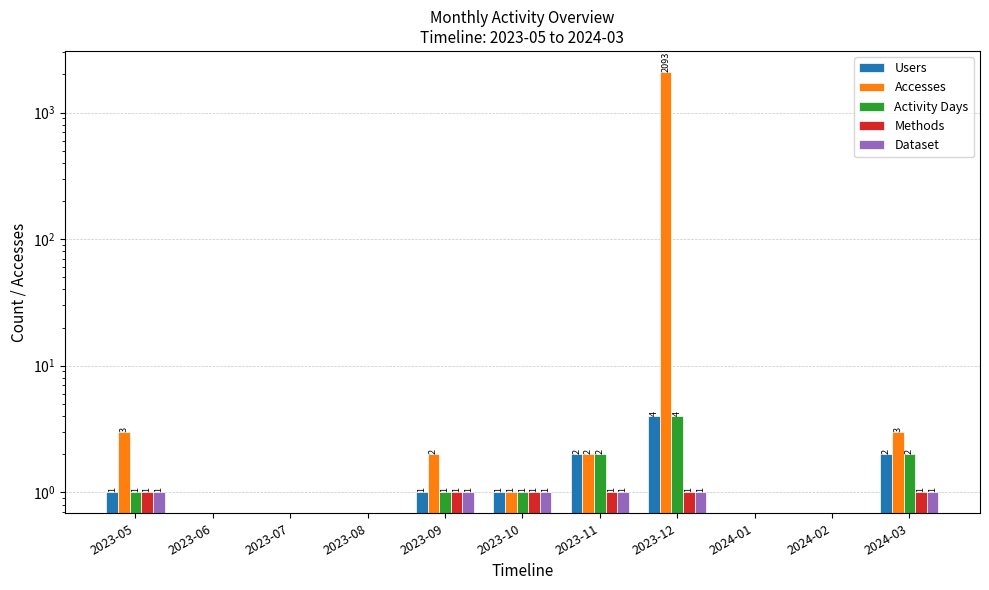

How many bars are there in each group?

5